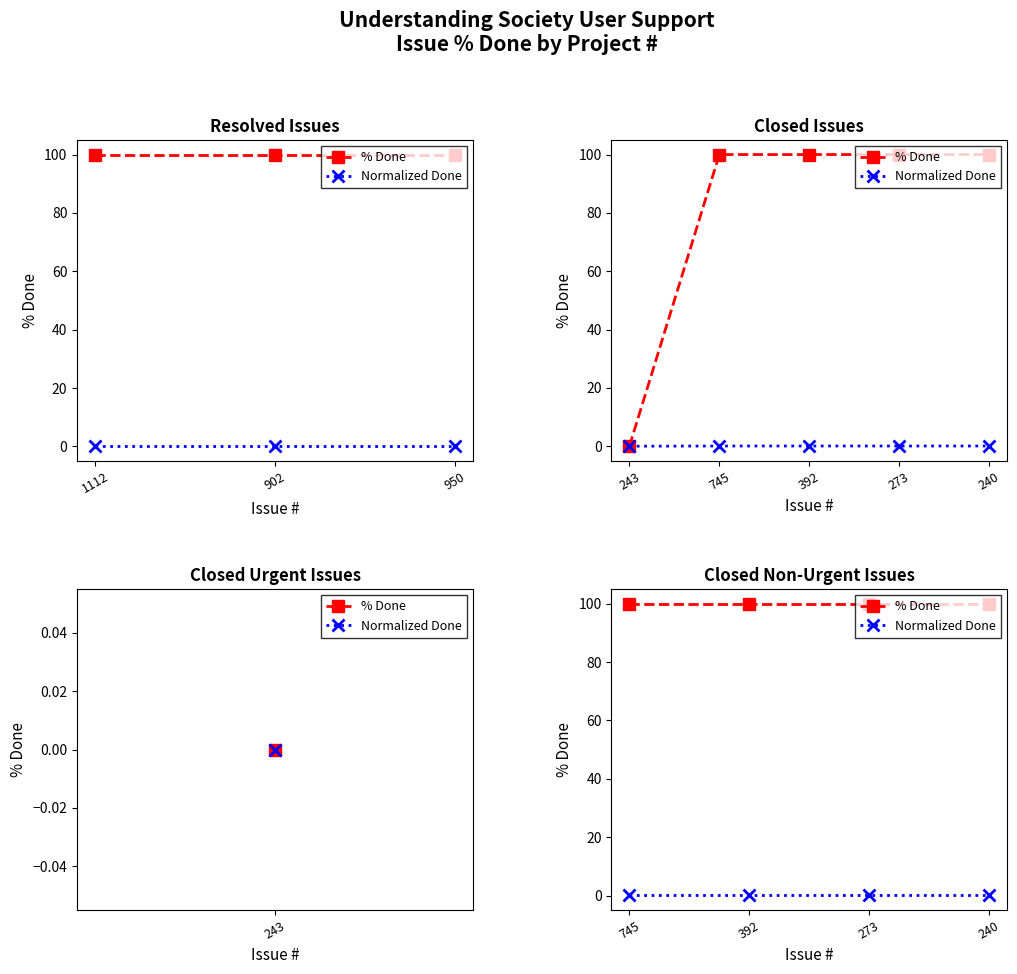

How many categories are shown in the chart?

4